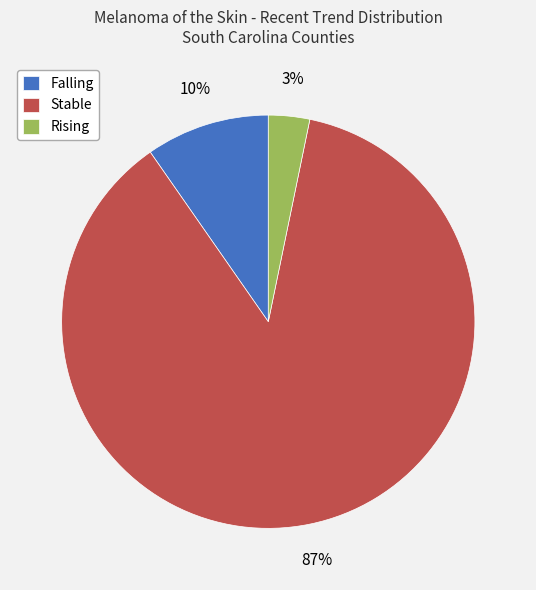

To the nearest percent, what is the combined percentage of Falling and Stable?

97%